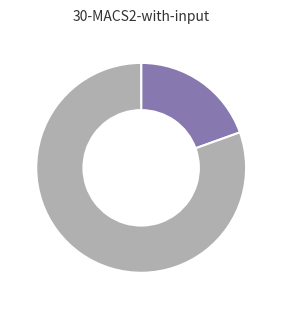

Does any single category account for the majority?

Yes